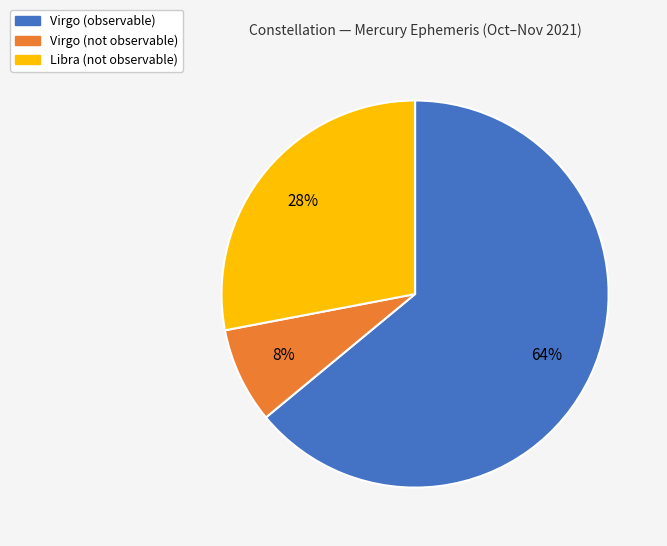

To the nearest percent, what is the difference between the largest and smallest slice percentages?

56%